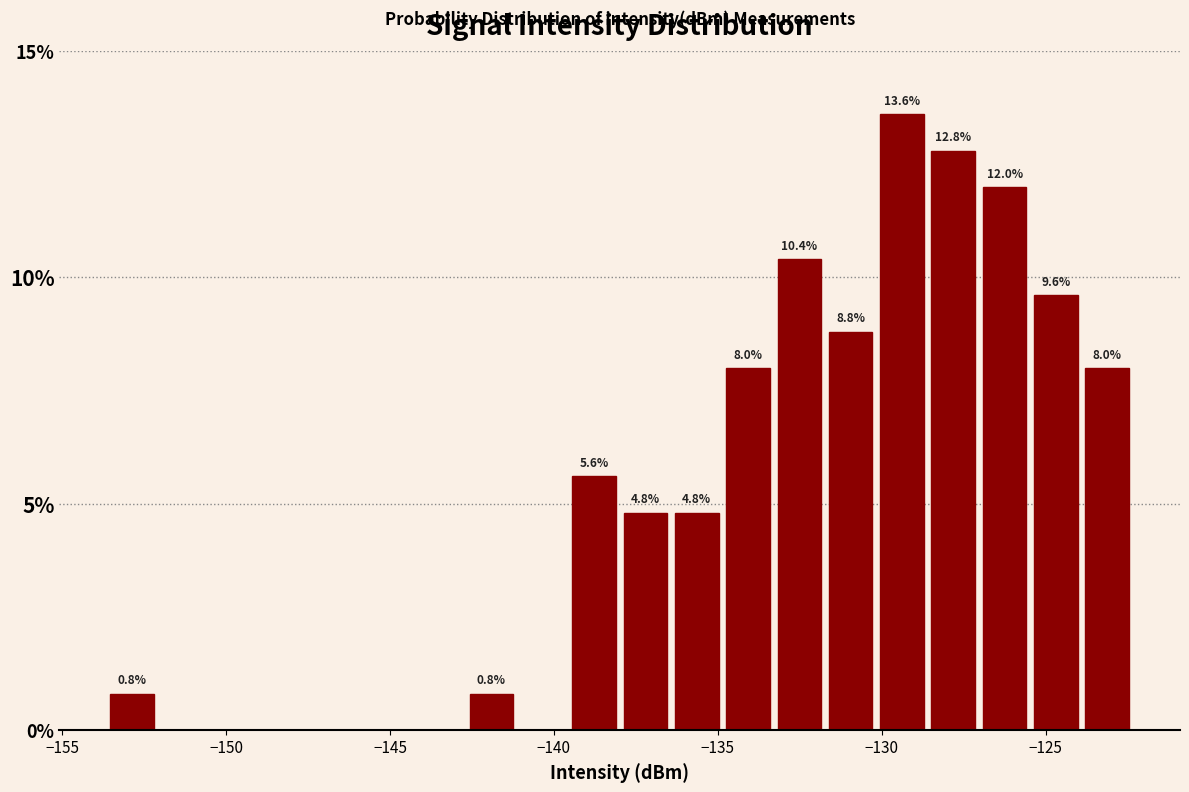

Around what value on the x-axis is the tallest bar? Give the approximate position of its centre, as read against the axis.

-129.5